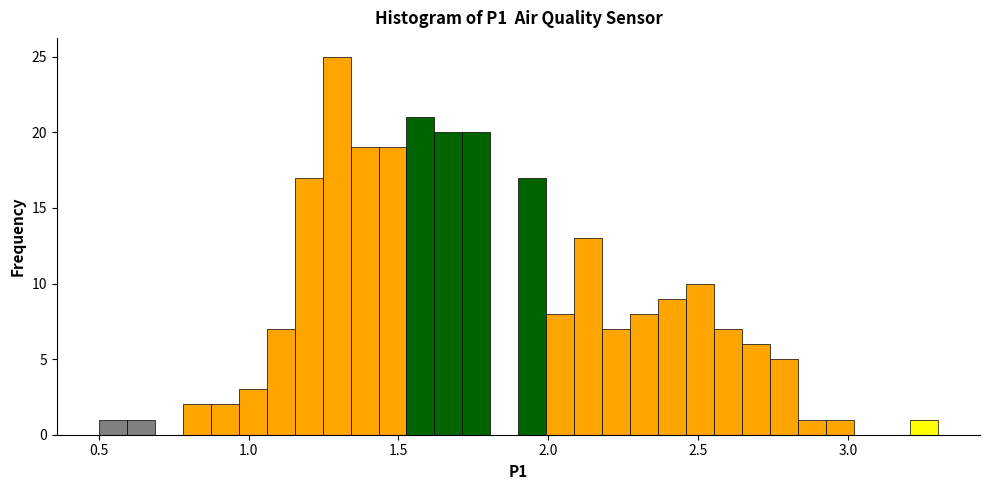

Around what value on the x-axis is the tallest bar? Give the approximate position of its centre, as read against the axis.

1.30